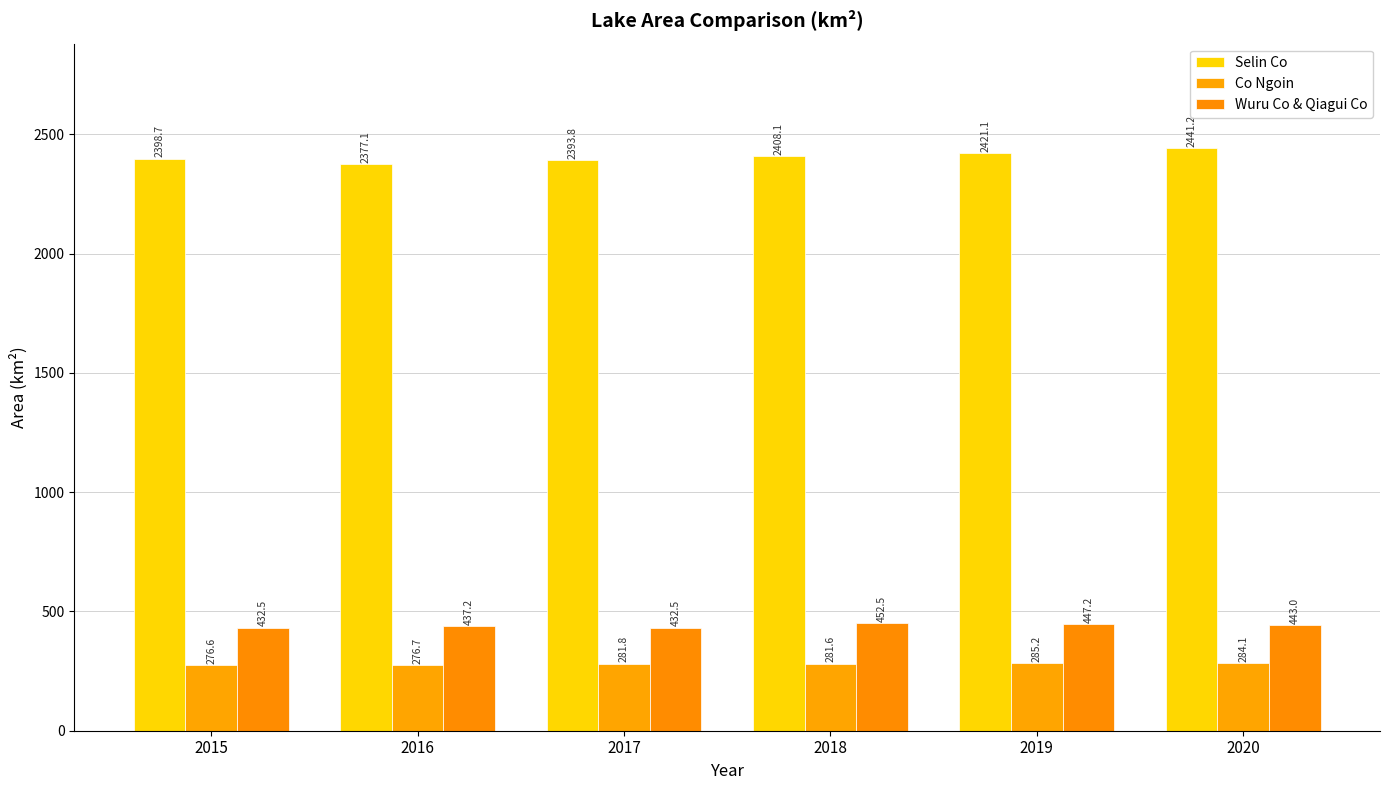

Which category has the lowest value in the Co Ngoin series?

2015